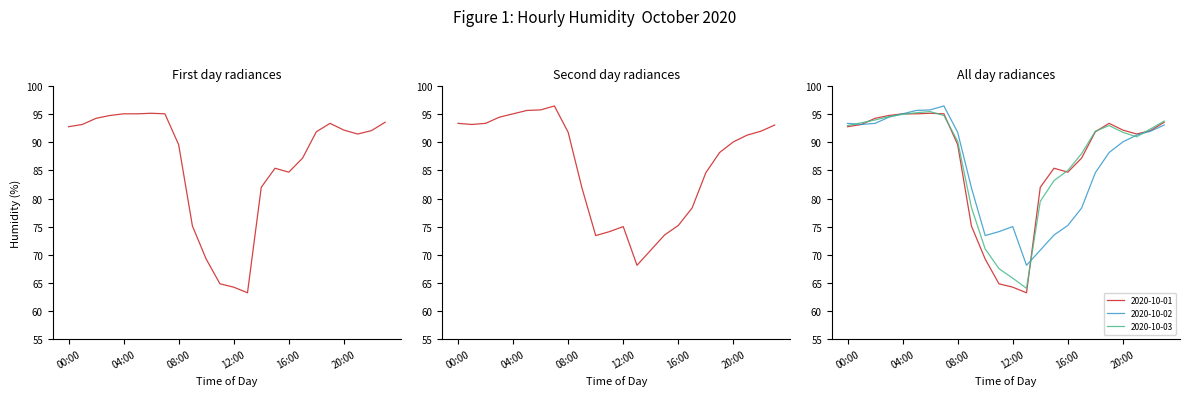

At which label does 2020-10-01 reach its peak?

06:00